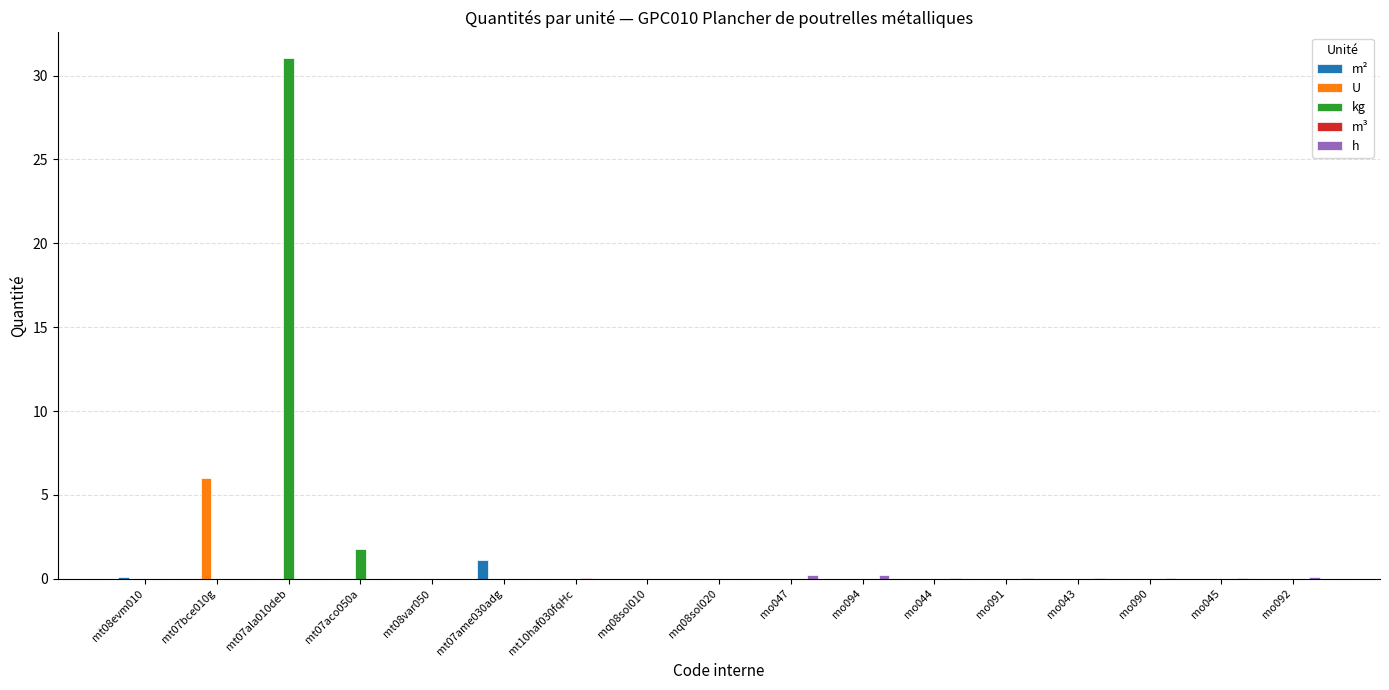

Rank the categories by h value from lowest to highest.

mt08evm010, mt07bce010g, mt07ala010deb, mt07aco050a, mt08var050, mt07ame030adg, mt10haf030fqHc, mq08sol010, mq08sol020, mo045, mo043, mo090, mo044, mo091, mo092, mo047, mo094